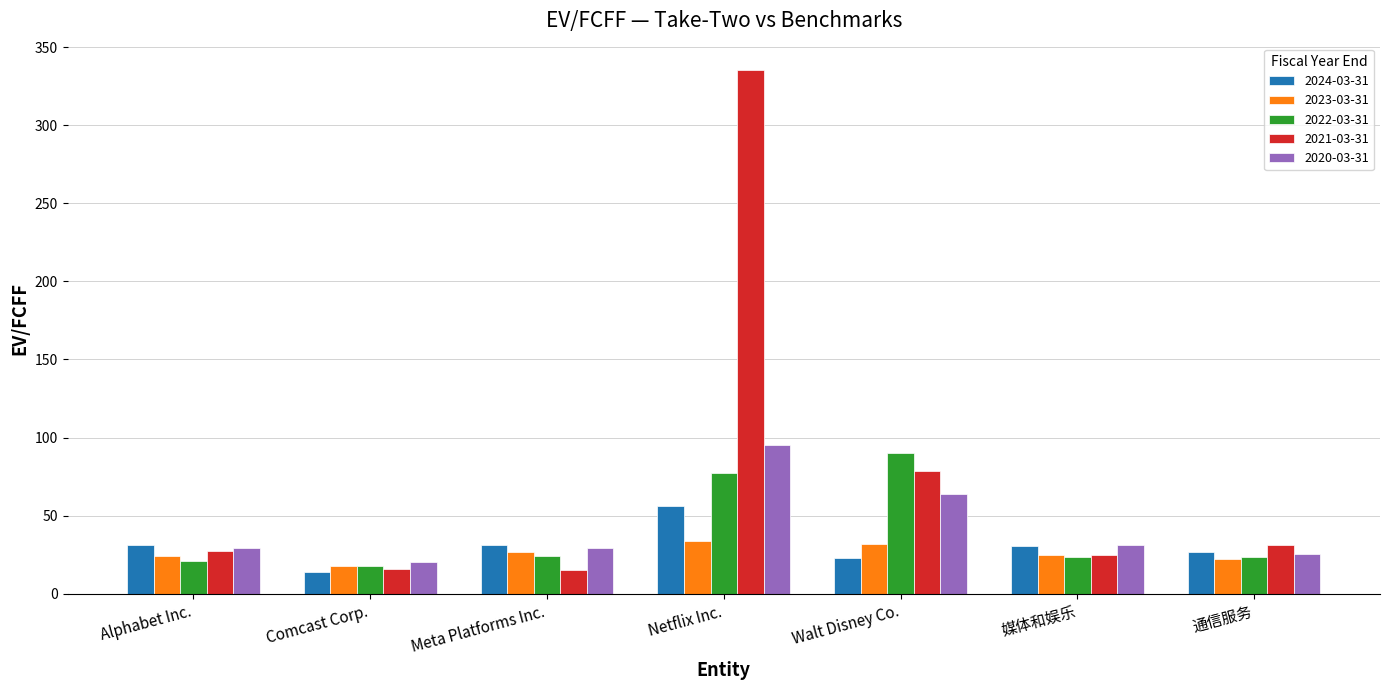

The 2023-03-31 series shows 8.2 at Alphabet Inc.. True or false?

False